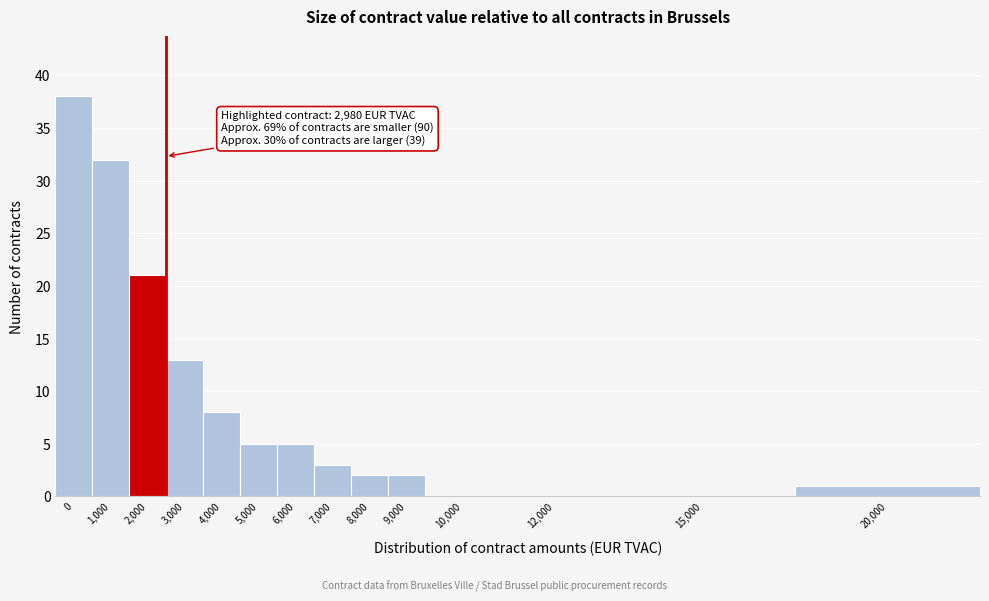

Reading left to right, what are all the values shown in this chart?

0=38	1,000=32	2,000=21	3,000=13	4,000=8	5,000=5	6,000=5	7,000=3	8,000=2	9,000=2	10,000=0	12,000=0	15,000=0	20,000=1